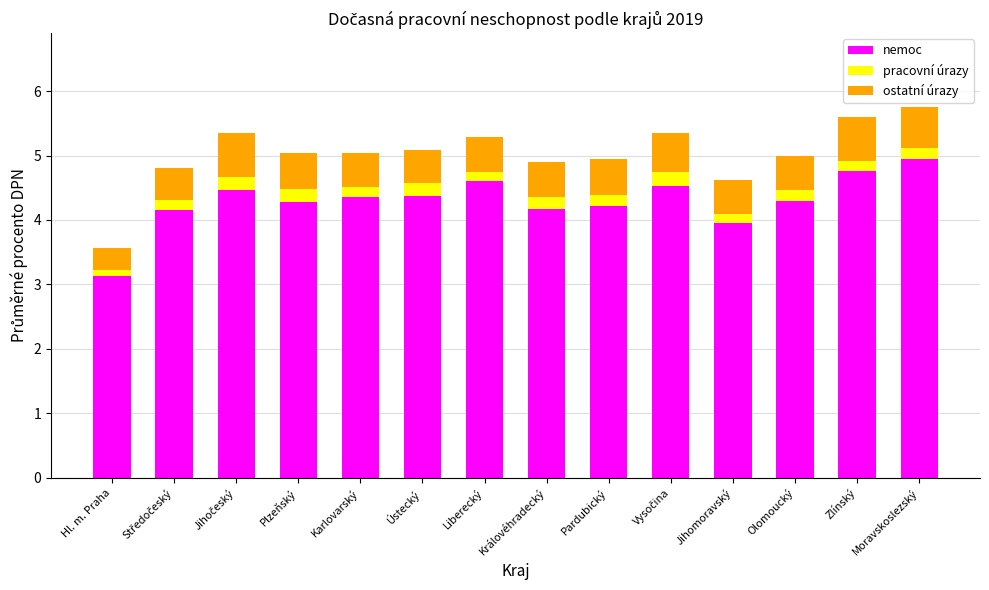

What is the lowest value of the nemoc series?

3.1